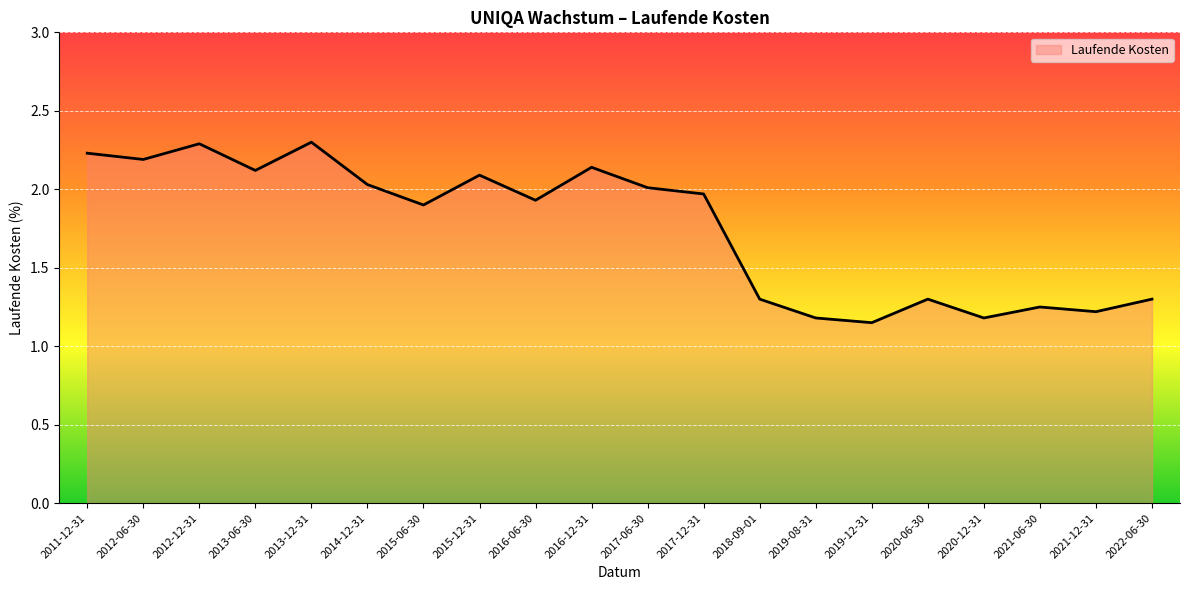

The chart shows a value of 0.4 at 2018-09-01. True or false?

False